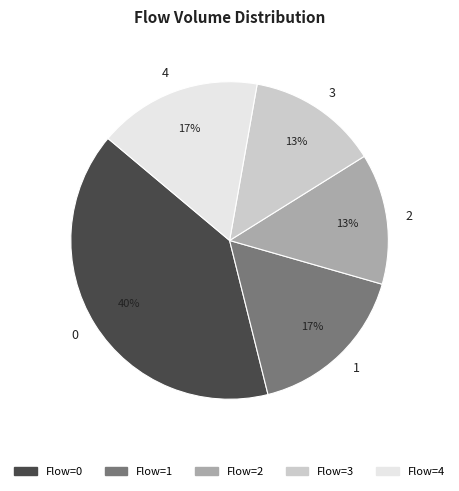

The 3 slice represents 5% of the pie. True or false?

False